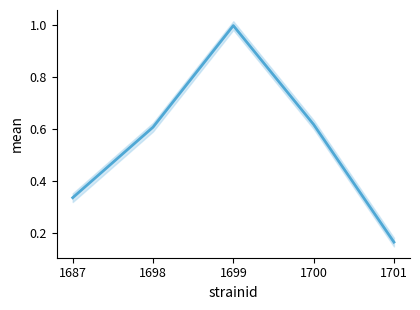

How many interior local peaks (higher than both neighbors) does the data have?

1